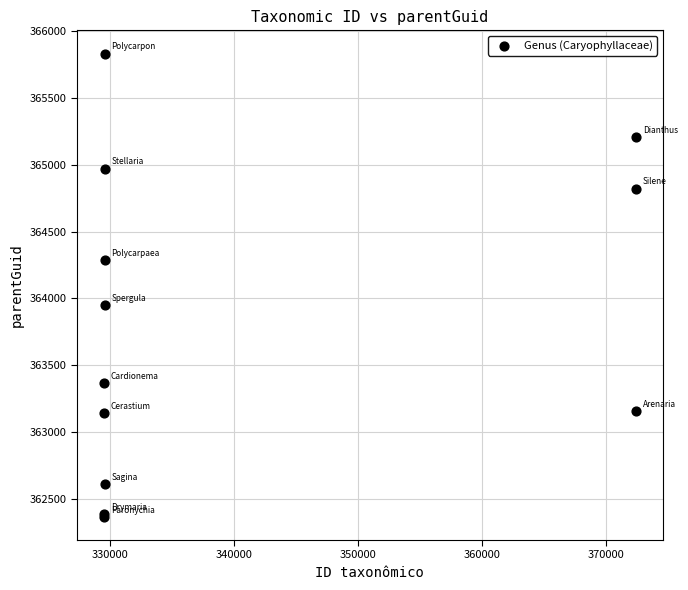

What Y value in the scatter plot is closest to 364099?

363952.7